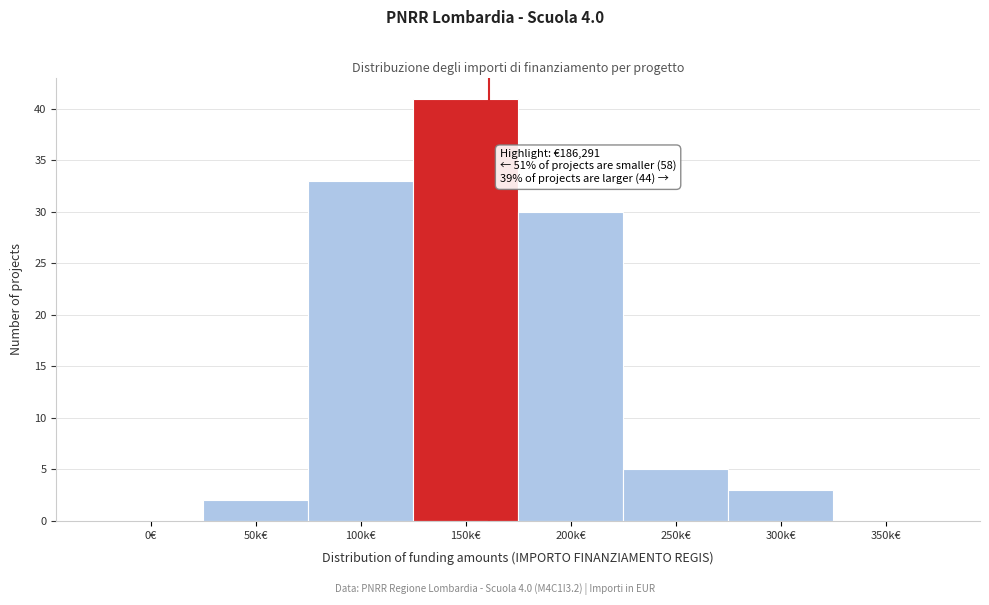

Reading right to left, what are all the values shown in this chart?

350k€=0	300k€=3	250k€=5	200k€=30	150k€=41	100k€=33	50k€=2	0€=0